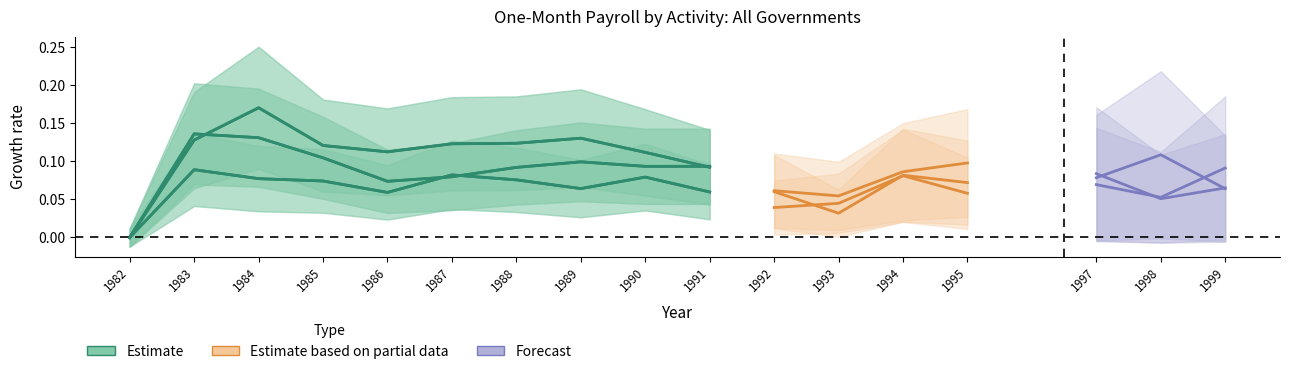

The chart shows a value of 0.1 at 1988. True or false?

False